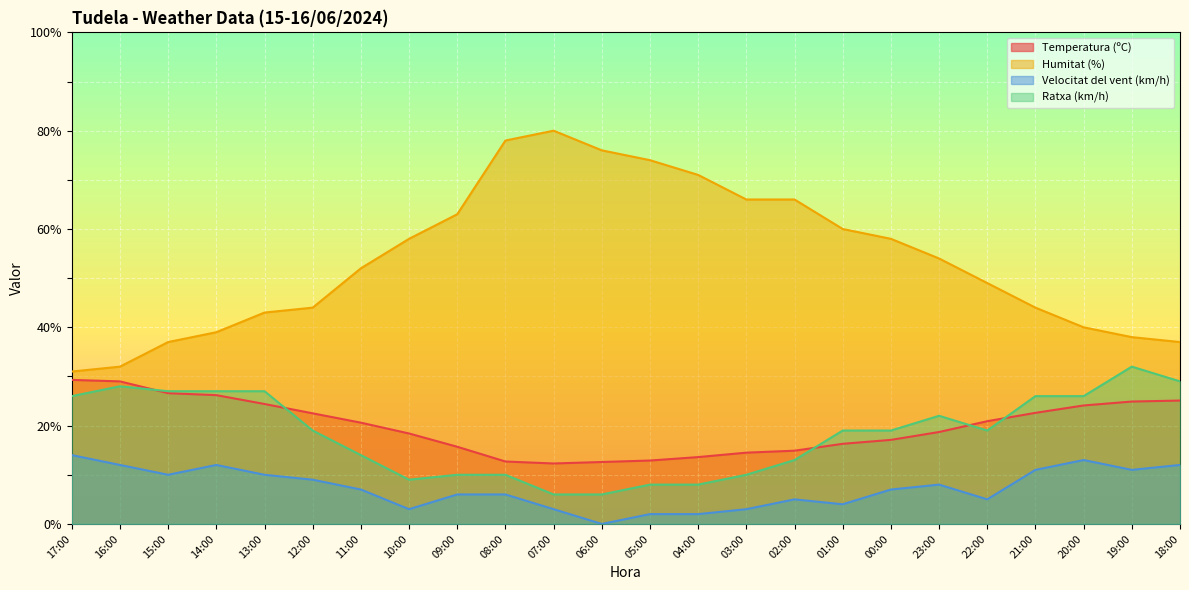

Which label corresponds to the largest value in the chart?

07:00